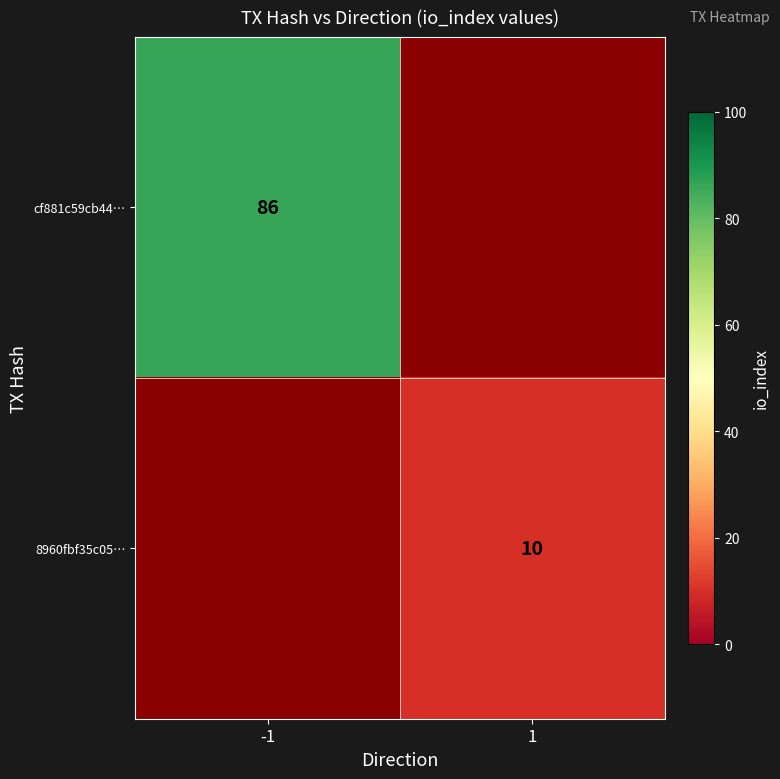

Count the number of categories in the chart.

2